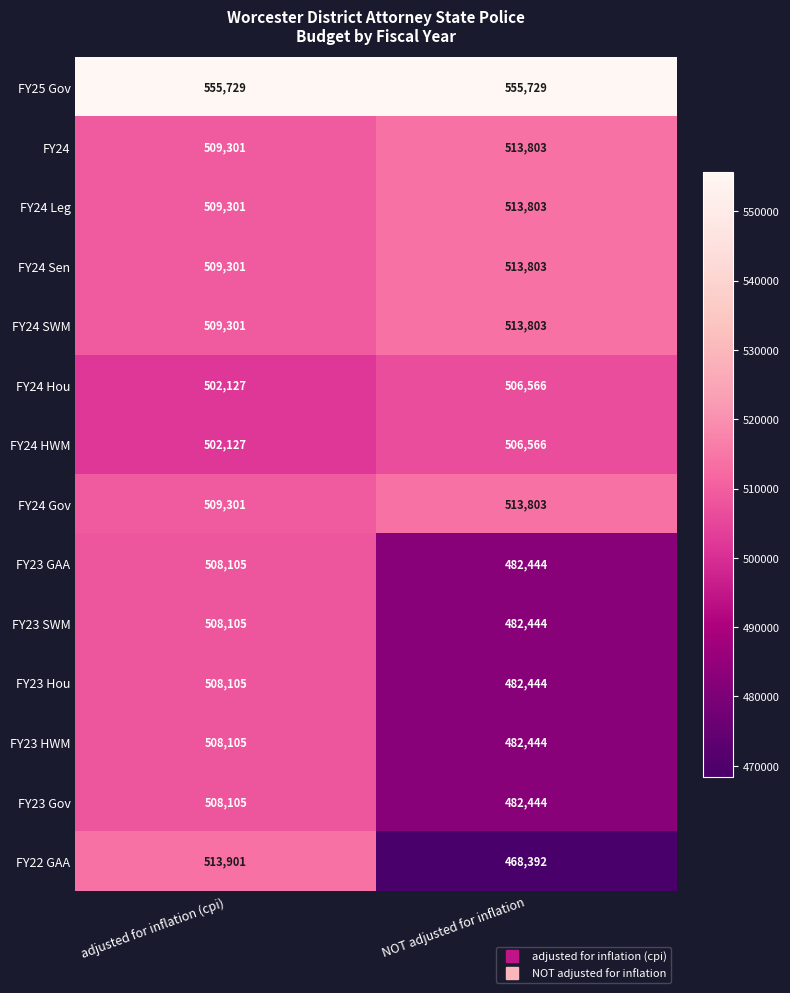

At which label does FY24 HWM reach its peak?

NOT adjusted for inflation